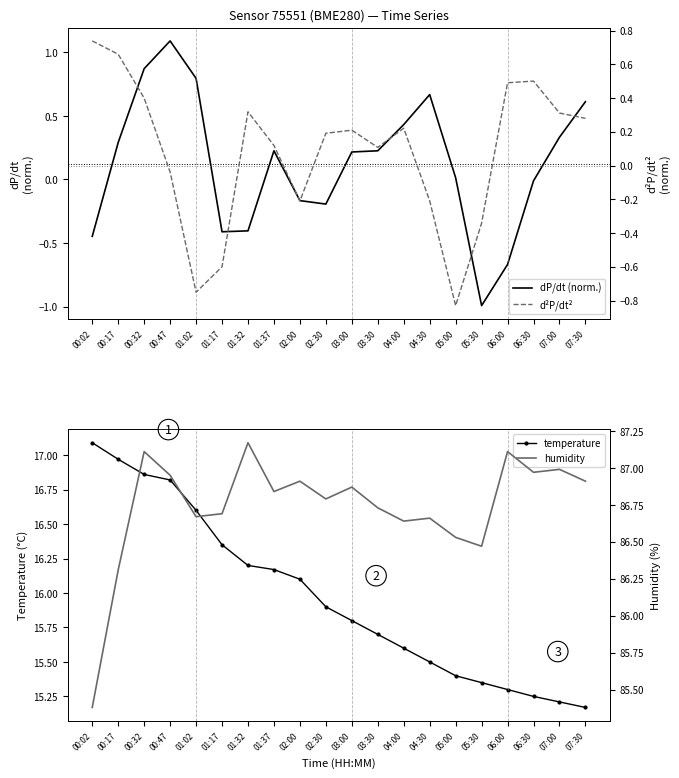

Which series changed the most between 03:00 and 06:30?

temperature